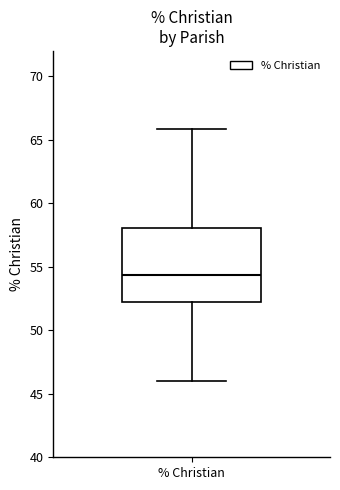

Transcribe this box plot: give where the median line is, the range the box spans, and where the two whiskers end, as read against the y-axis. The values are not printed on the chart, so give them approximately, as read against the axis.

median 54.5, box 52.0 to 58.0, whiskers 46.0 to 66.0